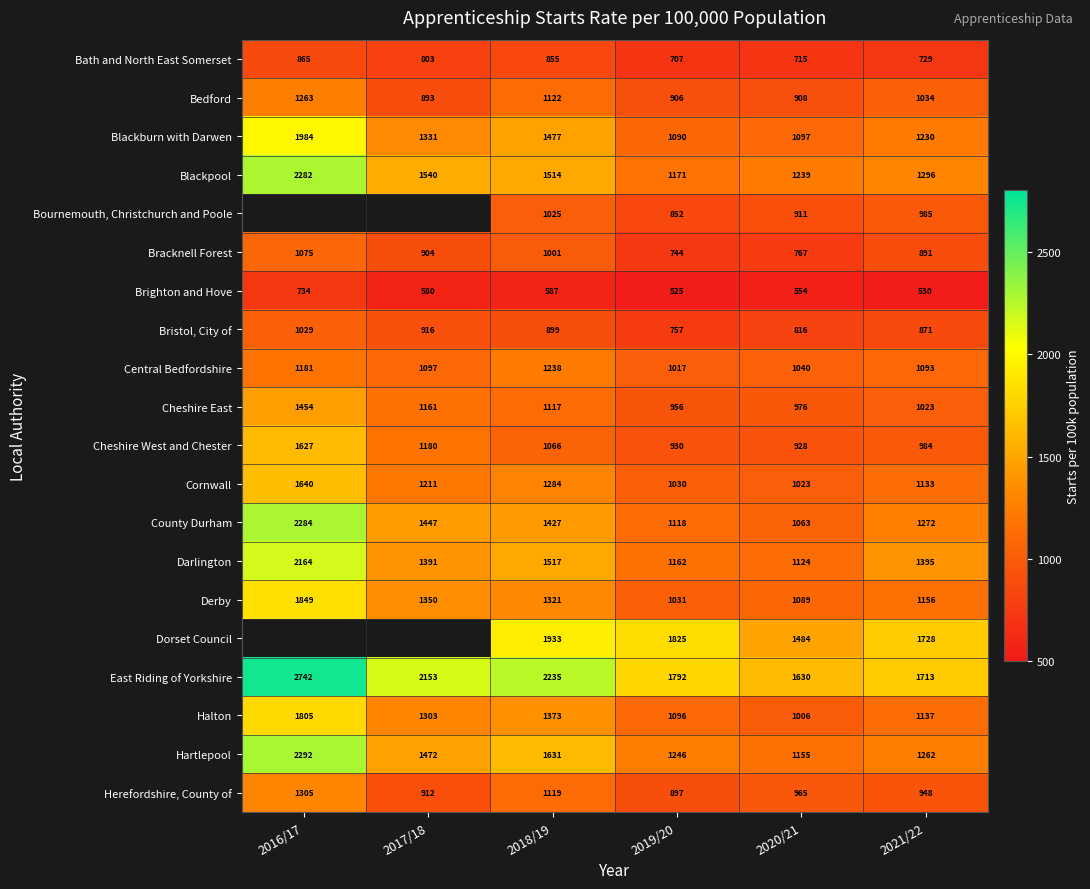

What is the difference between the highest and lowest values at 2017/18?

1573.0